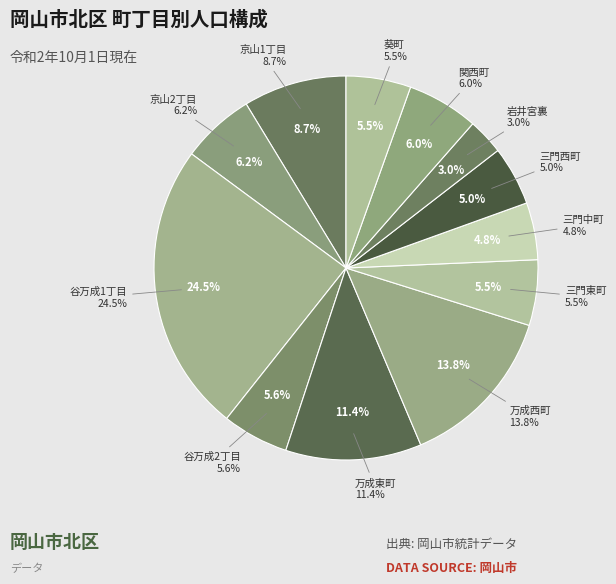

Does 万成西町 account for over 50% of the chart?

No